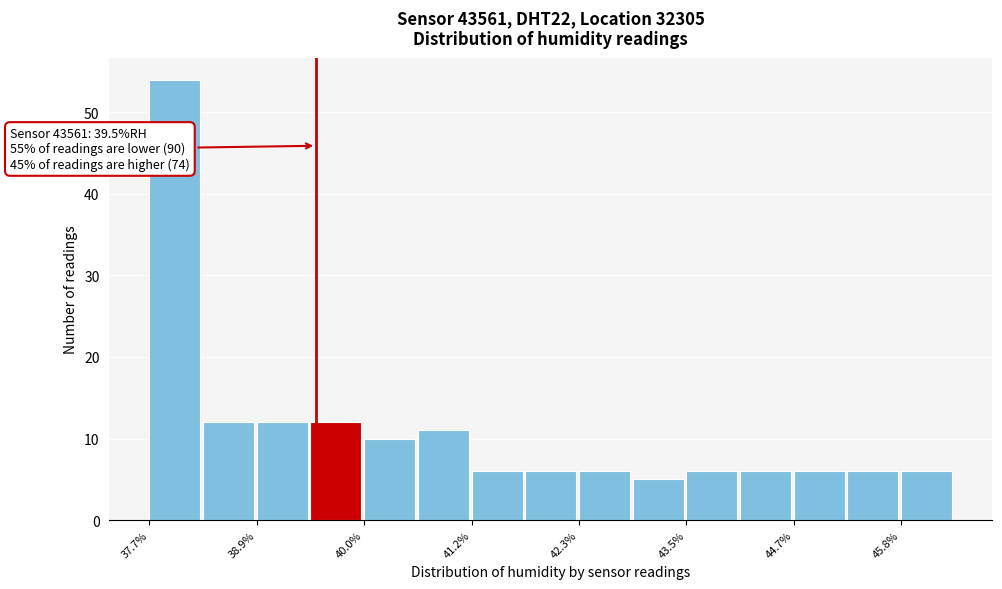

Read against the x-axis, roughly where is the centre of the tallest bar?

38.0